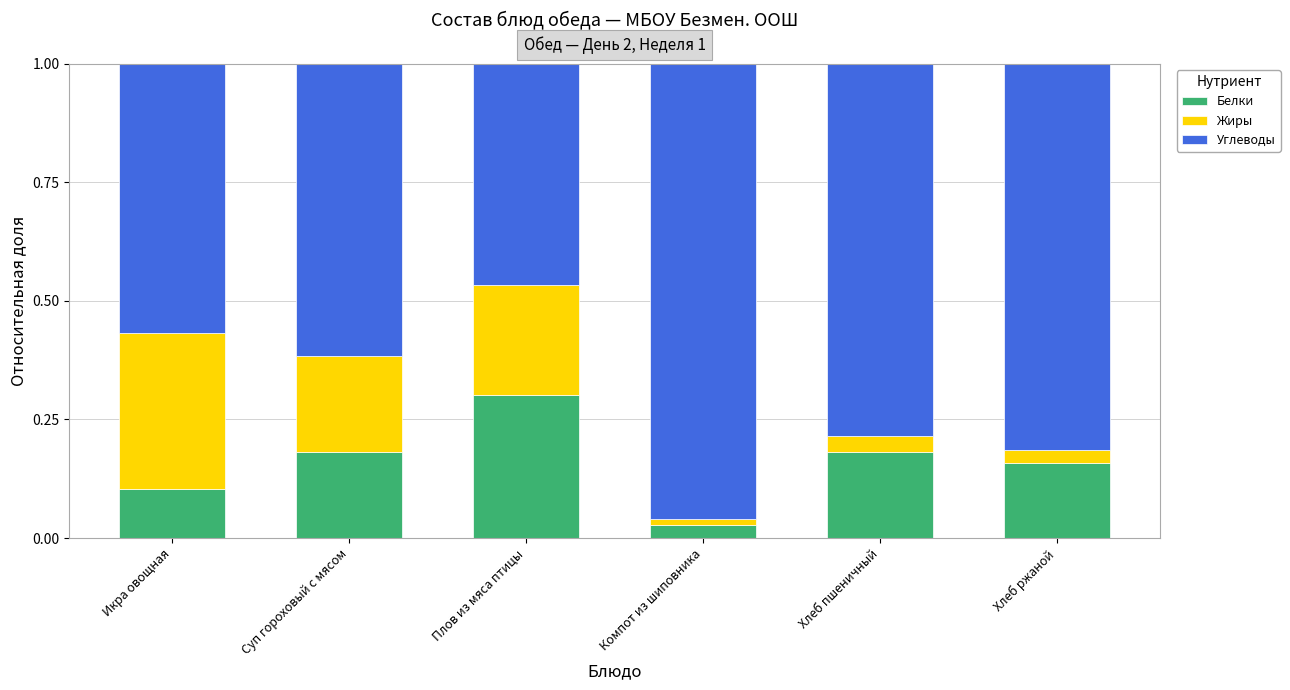

How many Белки values are between 0 and 1?

6